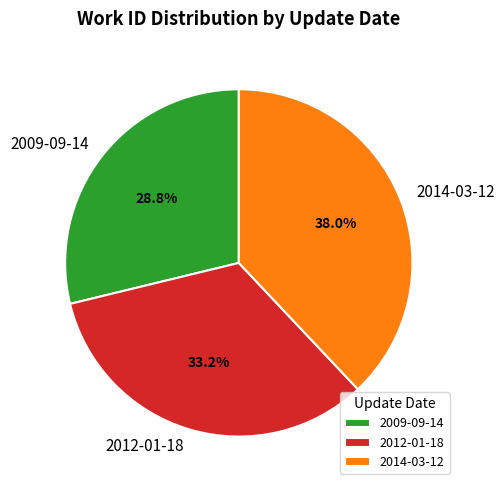

Which category has the biggest portion of the pie?

2014-03-12